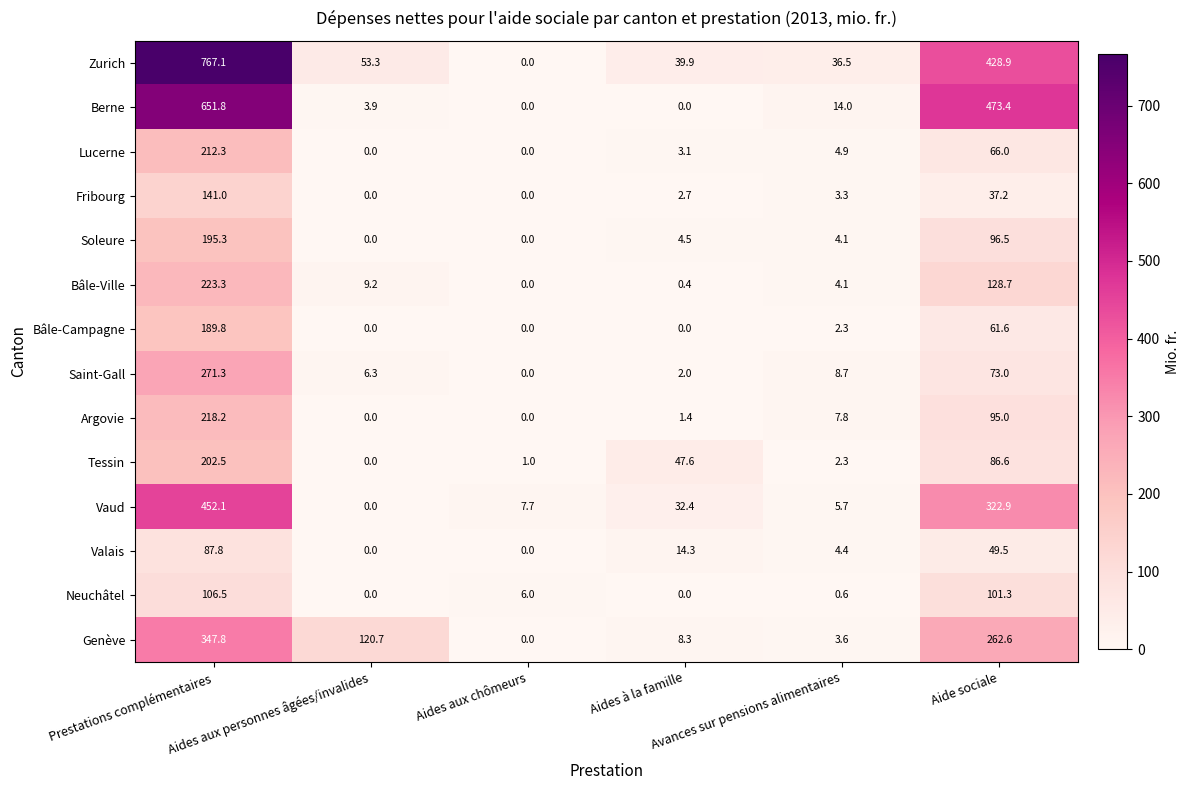

Which series has the widest spread of values?

Zurich